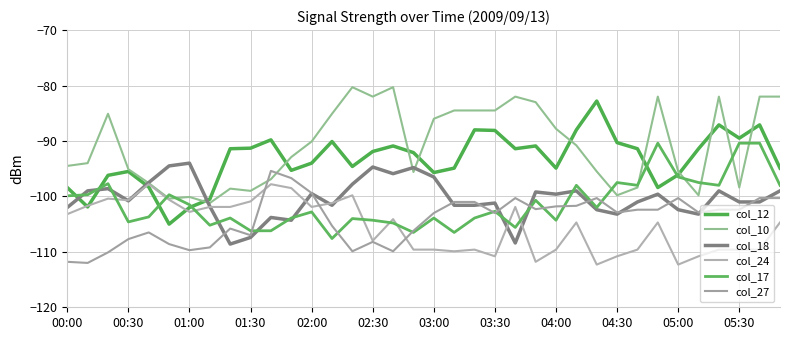

List the series in order of their peak value, highest first.

col_10, col_12, col_17, col_18, col_27, col_24